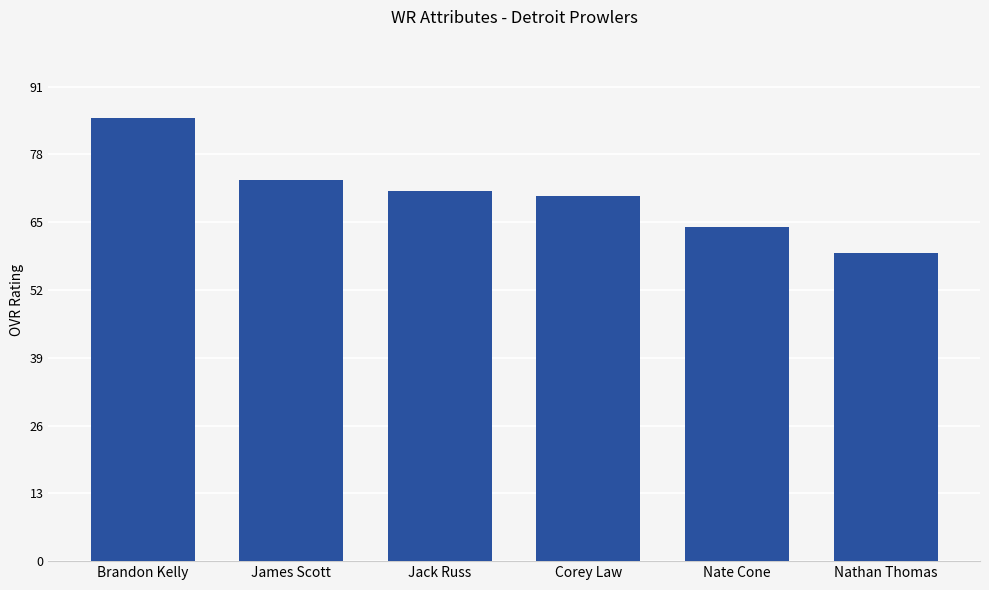

What position from the left is Nate Cone?

5